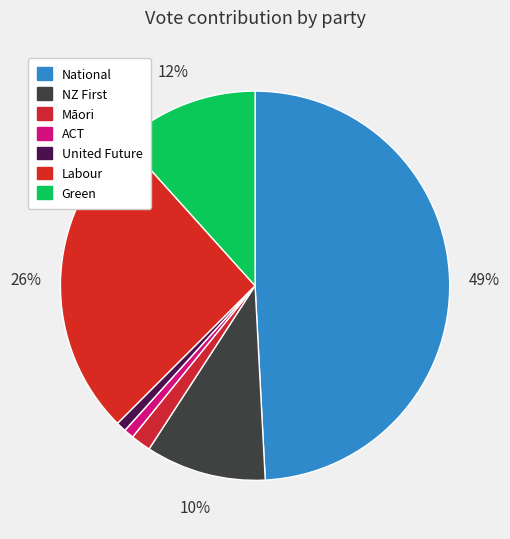

What is the smallest slice in the pie chart?

ACT